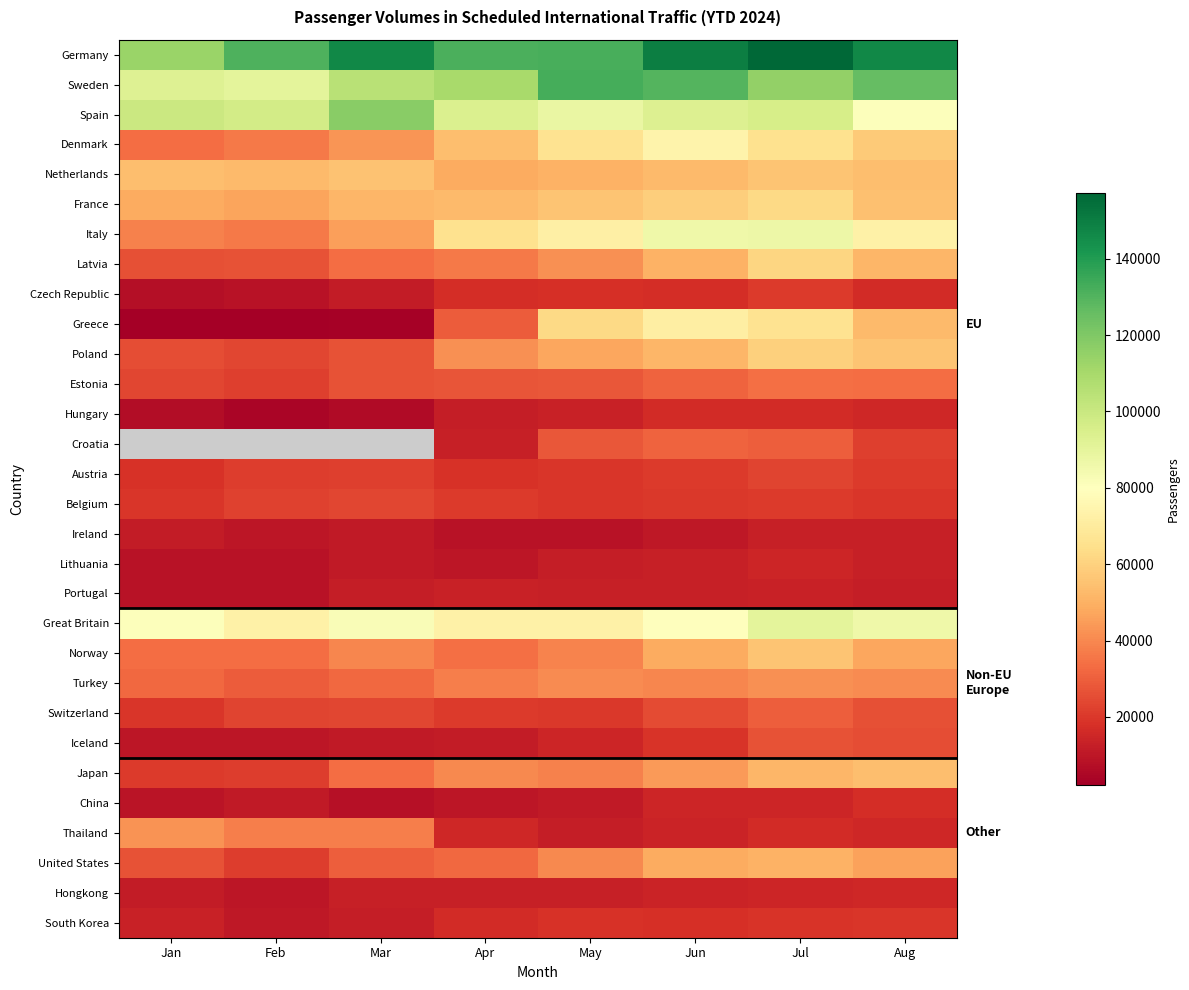

Reading left to right, what are all the values shown in this chart?

Germany: Jan=113324	Feb=130752	Mar=146746	Apr=131463	May=132324	Jun=149920	Jul=157294	Aug=146989
Sweden: Jan=92790	Feb=90361	Mar=104732	Apr=109579	May=133056	Jun=129869	Jul=115472	Aug=126365
Spain: Jan=99559	Feb=96845	Mar=117850	Apr=93864	May=87951	Jun=93616	Jul=95947	Aug=80495
Denmark: Jan=33322	Feb=36441	Mar=43429	Apr=53930	May=66009	Jun=74013	Jul=65283	Aug=57765
Netherlands: Jan=53931	Feb=52708	Mar=55457	Apr=48316	May=50213	Jun=53114	Jul=55791	Aug=53951
France: Jan=48528	Feb=46594	Mar=51662	Apr=52943	May=55592	Jun=58889	Jul=62302	Aug=54823
Italy: Jan=38462	Feb=36501	Mar=45377	Apr=65732	May=72266	Jun=86120	Jul=86989	Aug=72580
Latvia: Jan=26202	Feb=26602	Mar=33663	Apr=36627	May=41736	Jun=50403	Jul=61312	Aug=51815
Czech Republic: Jan=7539	Feb=8647	Mar=11356	Apr=16795	May=17869	Jun=17108	Jul=20762	Aug=16627
Greece: Jan=2655	Feb=2256	Mar=3368	Apr=29369	May=62441	Jun=71559	Jul=66424	Aug=52697
Poland: Jan=25731	Feb=24051	Mar=26513	Apr=41942	May=47339	Jun=51658	Jul=59546	Aug=55988
Estonia: Jan=24006	Feb=22149	Mar=26491	Apr=27359	May=27712	Jun=31106	Jul=33762	Aug=33581
Hungary: Jan=6603	Feb=4351	Mar=6326	Apr=12357	May=13652	Jun=16683	Jul=16324	Aug=15571
Croatia: Jan=0	Feb=0	Mar=0	Apr=12896	May=27713	Jun=31191	Jul=29718	Aug=21978
Austria: Jan=18530	Feb=21037	Mar=21650	Apr=18359	May=19596	Jun=20650	Jul=23294	Aug=20859
Belgium: Jan=19307	Feb=22672	Mar=23932	Apr=20870	May=19268	Jun=19927	Jul=20958	Aug=19251
Ireland: Jan=11677	Feb=9984	Mar=10805	Apr=8340	May=8538	Jun=10131	Jul=12947	Aug=12725
Lithuania: Jan=8537	Feb=8802	Mar=10874	Apr=9867	May=12447	Jun=12867	Jul=14760	Aug=12925
Portugal: Jan=8460	Feb=8367	Mar=12467	Apr=13184	May=12716	Jun=12610	Jul=13738	Aug=12287
Great Britain: Jan=80935	Feb=72901	Mar=81839	Apr=72817	May=73092	Jun=80222	Jul=90397	Aug=86177
Norway: Jan=33520	Feb=33517	Mar=39679	Apr=34120	May=38643	Jun=48885	Jul=55928	Aug=47456
Turkey: Jan=32433	Feb=29254	Mar=31948	Apr=37534	May=40595	Jun=39661	Jul=41907	Aug=40689
Switzerland: Jan=19378	Feb=22989	Mar=23526	Apr=20512	May=20091	Jun=24801	Jul=29715	Aug=25991
Iceland: Jan=9658	Feb=9547	Mar=10898	Apr=11687	May=14375	Jun=19208	Jul=26594	Aug=25529
Japan: Jan=20716	Feb=21464	Mar=33612	Apr=40156	May=38587	Jun=44191	Jul=51871	Aug=54185
China: Jan=9281	Feb=10751	Mar=7983	Apr=9747	May=10870	Jun=14843	Jul=14623	Aug=17108
Thailand: Jan=42502	Feb=37918	Mar=37552	Apr=15041	May=12545	Jun=13876	Jul=16645	Aug=15397
United States: Jan=27062	Feb=21380	Mar=29609	Apr=32360	May=40408	Jun=48832	Jul=50448	Aug=46212
Hongkong: Jan=11530	Feb=9827	Mar=12945	Apr=13112	May=12970	Jun=13915	Jul=14579	Aug=15094
South Korea: Jan=13308	Feb=10244	Mar=11992	Apr=16188	May=18138	Jun=17688	Jul=19006	Aug=19284